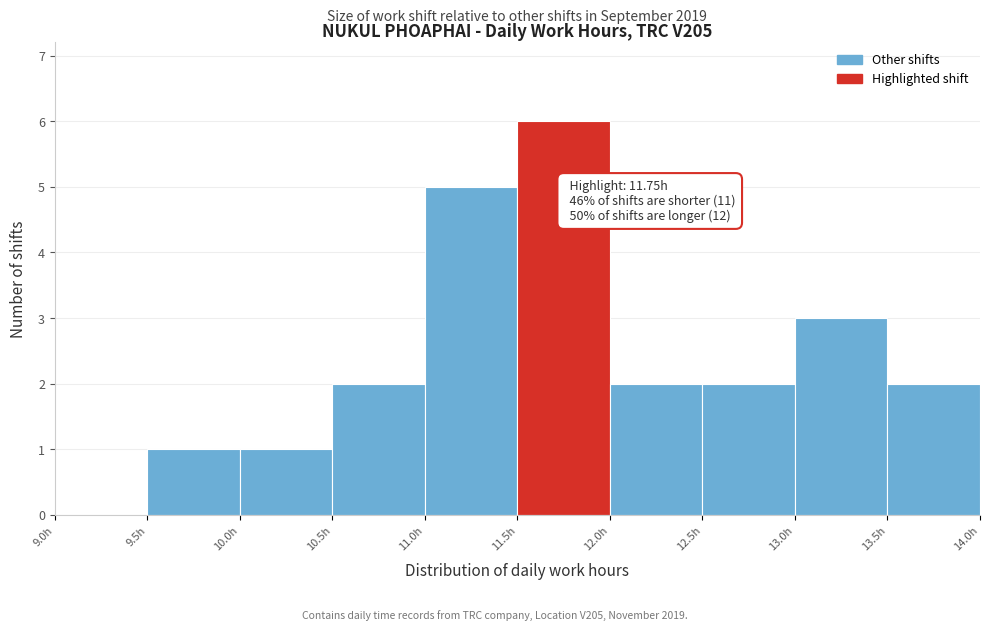

Which range on the x-axis has the tallest bar?

11.5 to 12.0